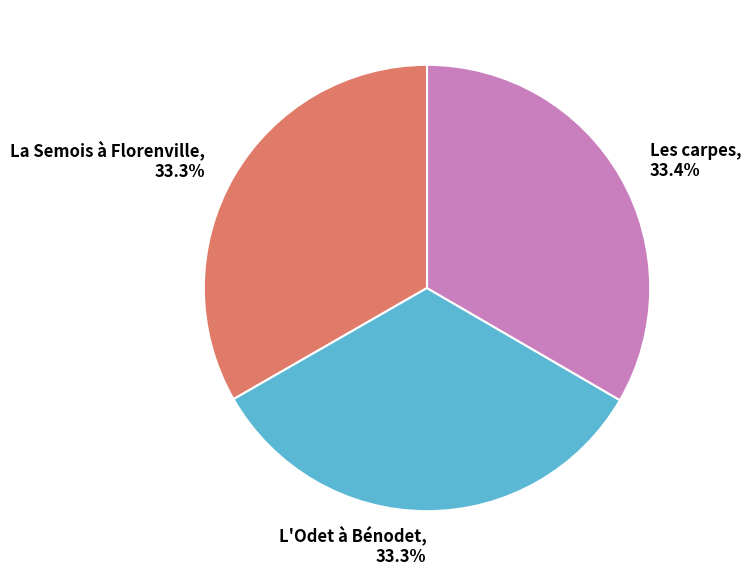

How many segments does this pie chart have?

3